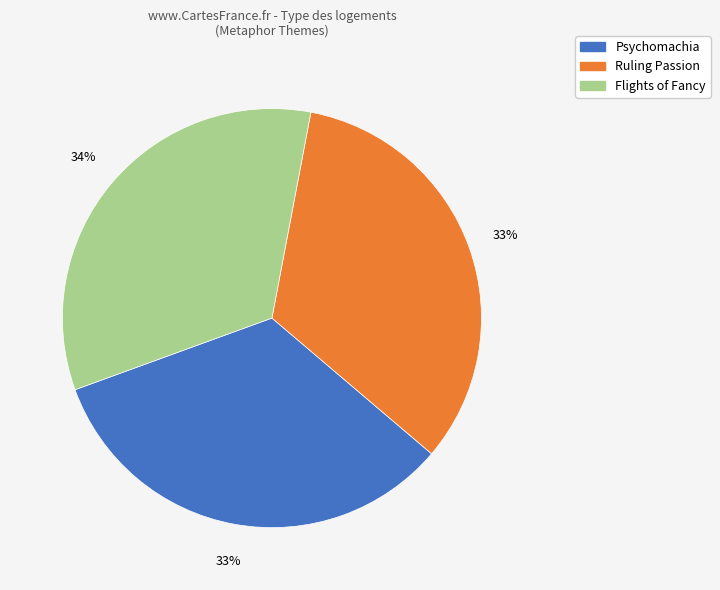

Combined, do Psychomachia and Ruling Passion account for over 50%?

Yes